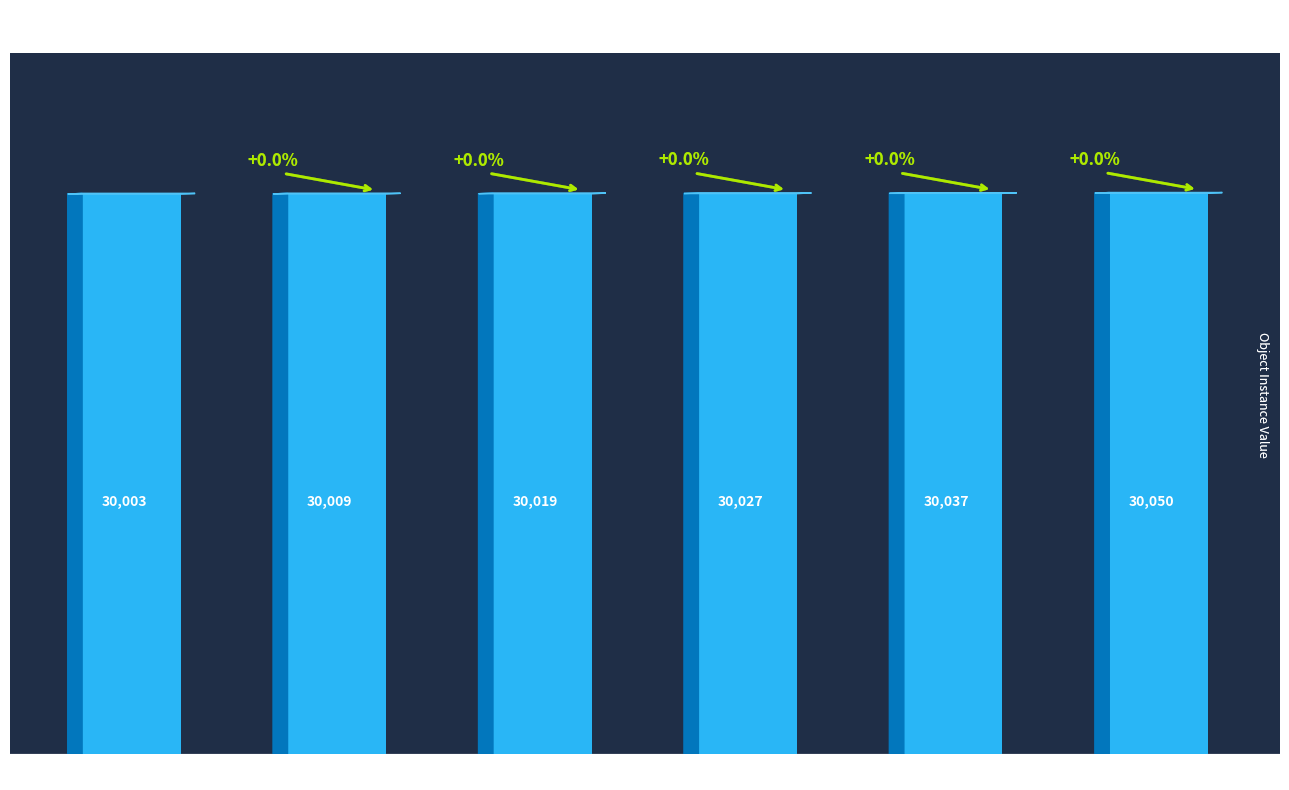

What is the ratio of the value at 30027-30028 to the value at 30050-30056?

1.0